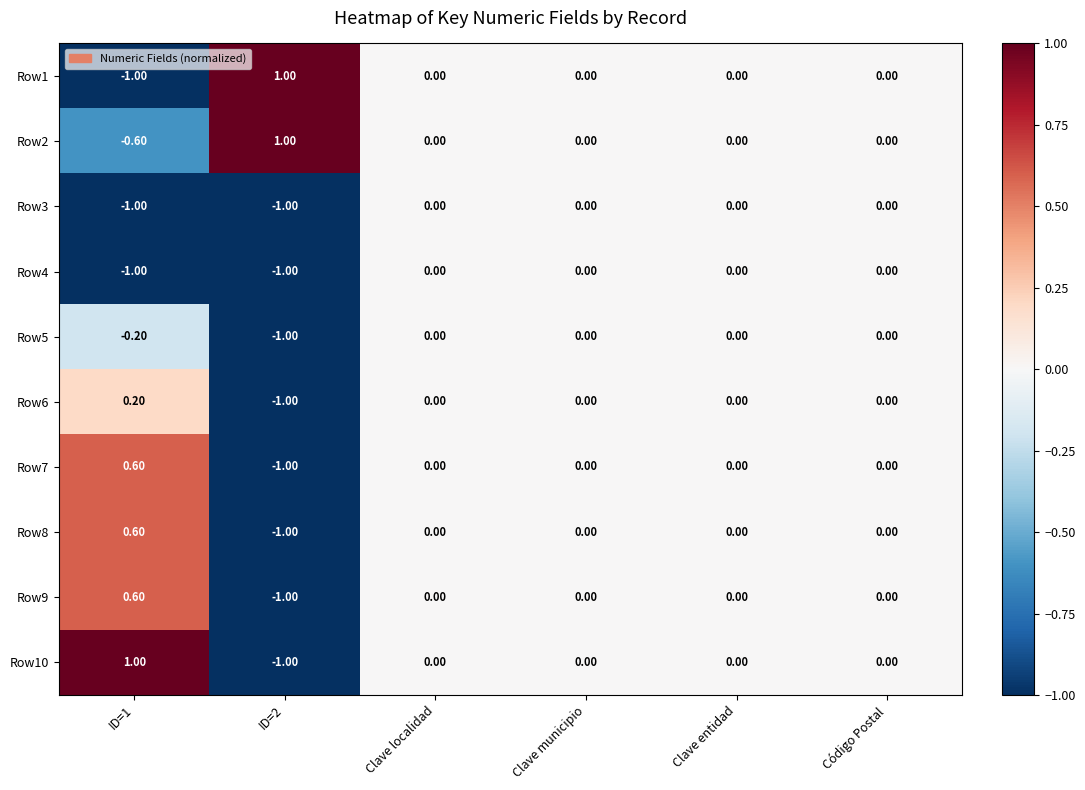

How many distinct data groups are displayed?

10